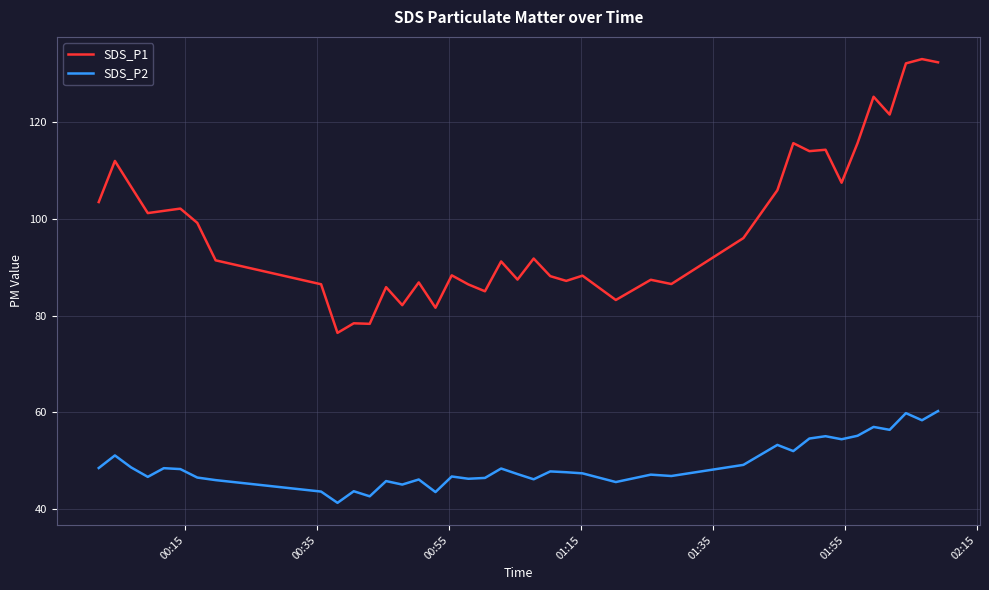

Which series has the largest total across all categories?

SDS_P1